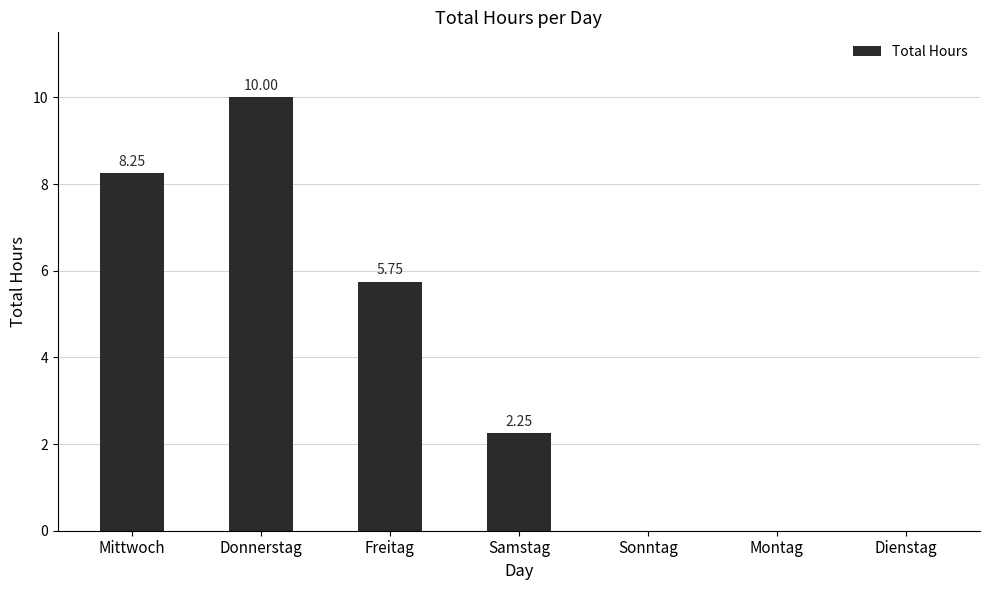

At which label does the data first exceed 2?

Mittwoch